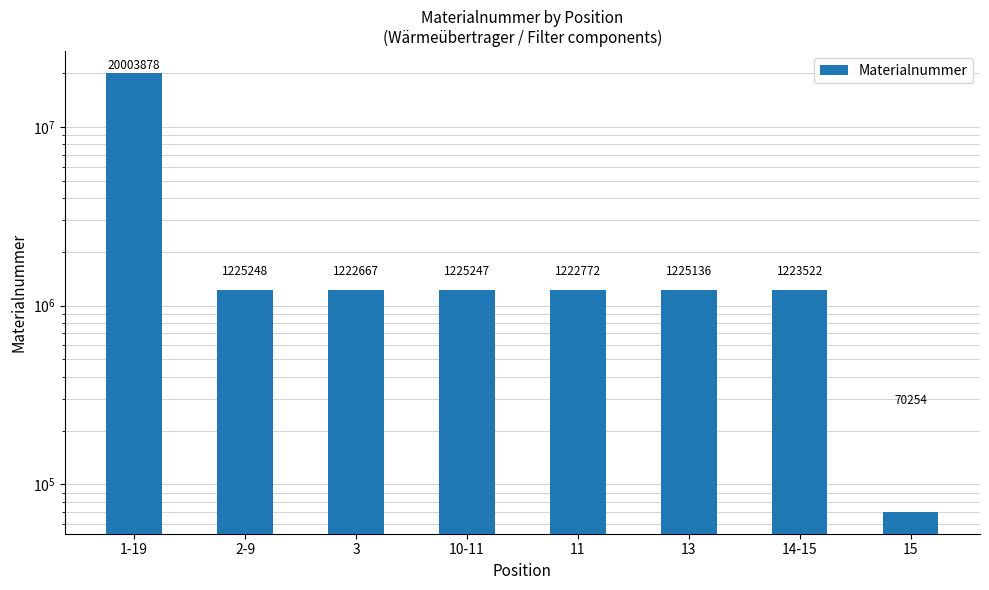

Where does the data first go above 1225136?

1-19